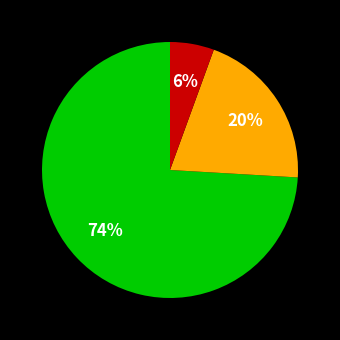

To the nearest percent, what is the average slice percentage?

33%